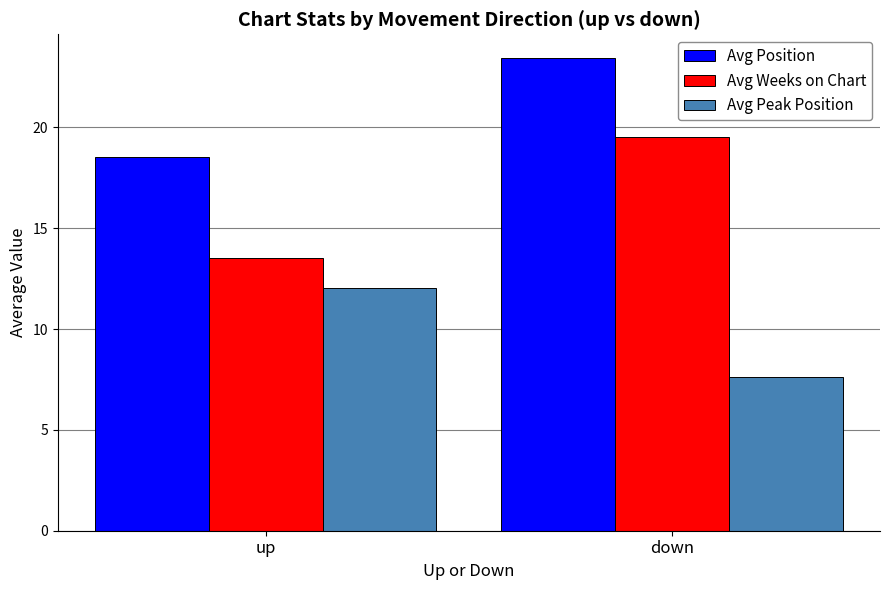

Count the number of categories in the chart.

2